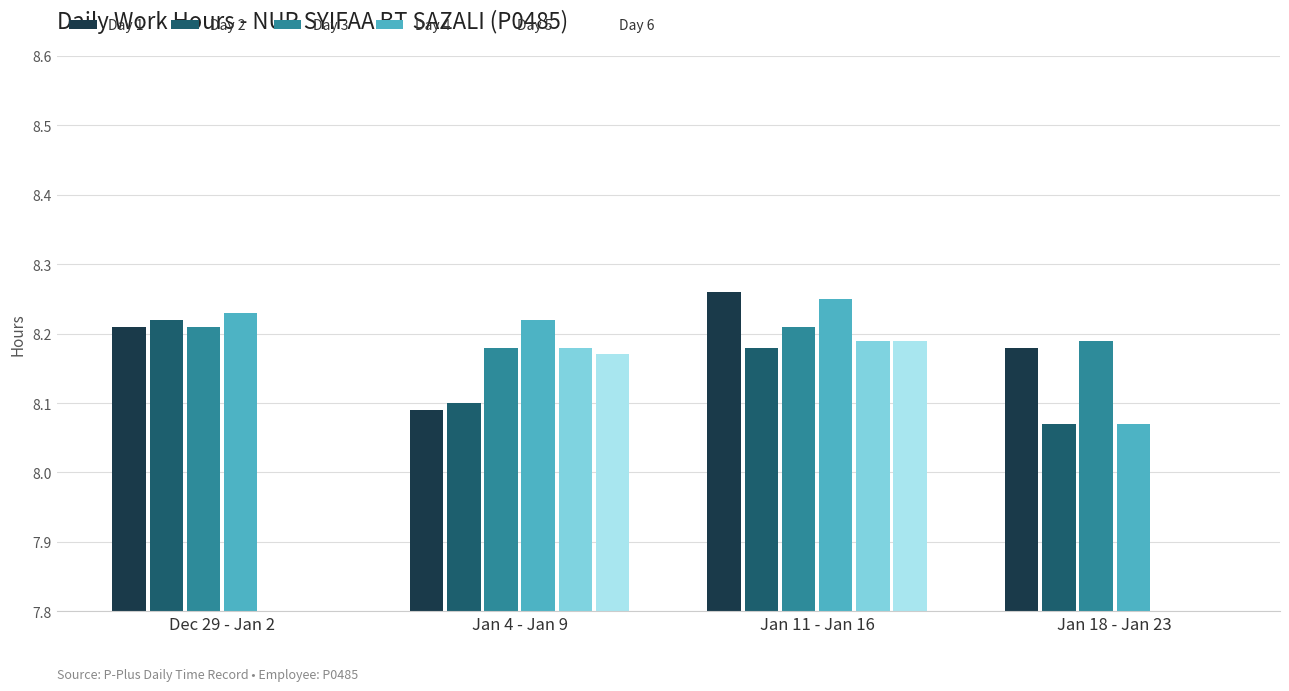

List the series in order of their peak value, highest first.

Day 1, Day 4, Day 2, Day 3, Day 5, Day 6